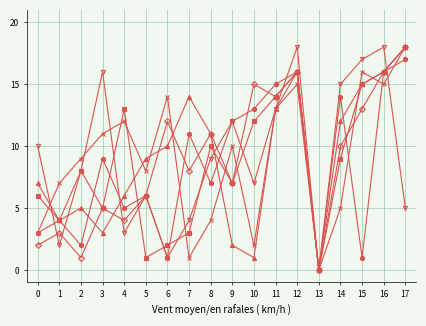

What is the maximum value shown in the chart?

18